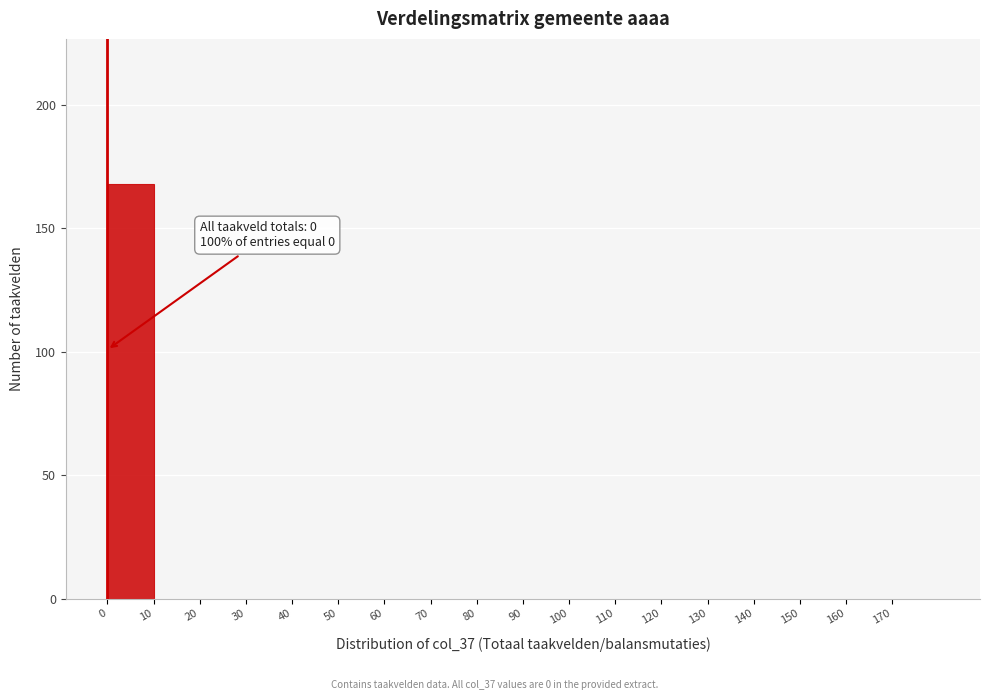

Over which range of the x-axis is the bar tallest?

0 to 10